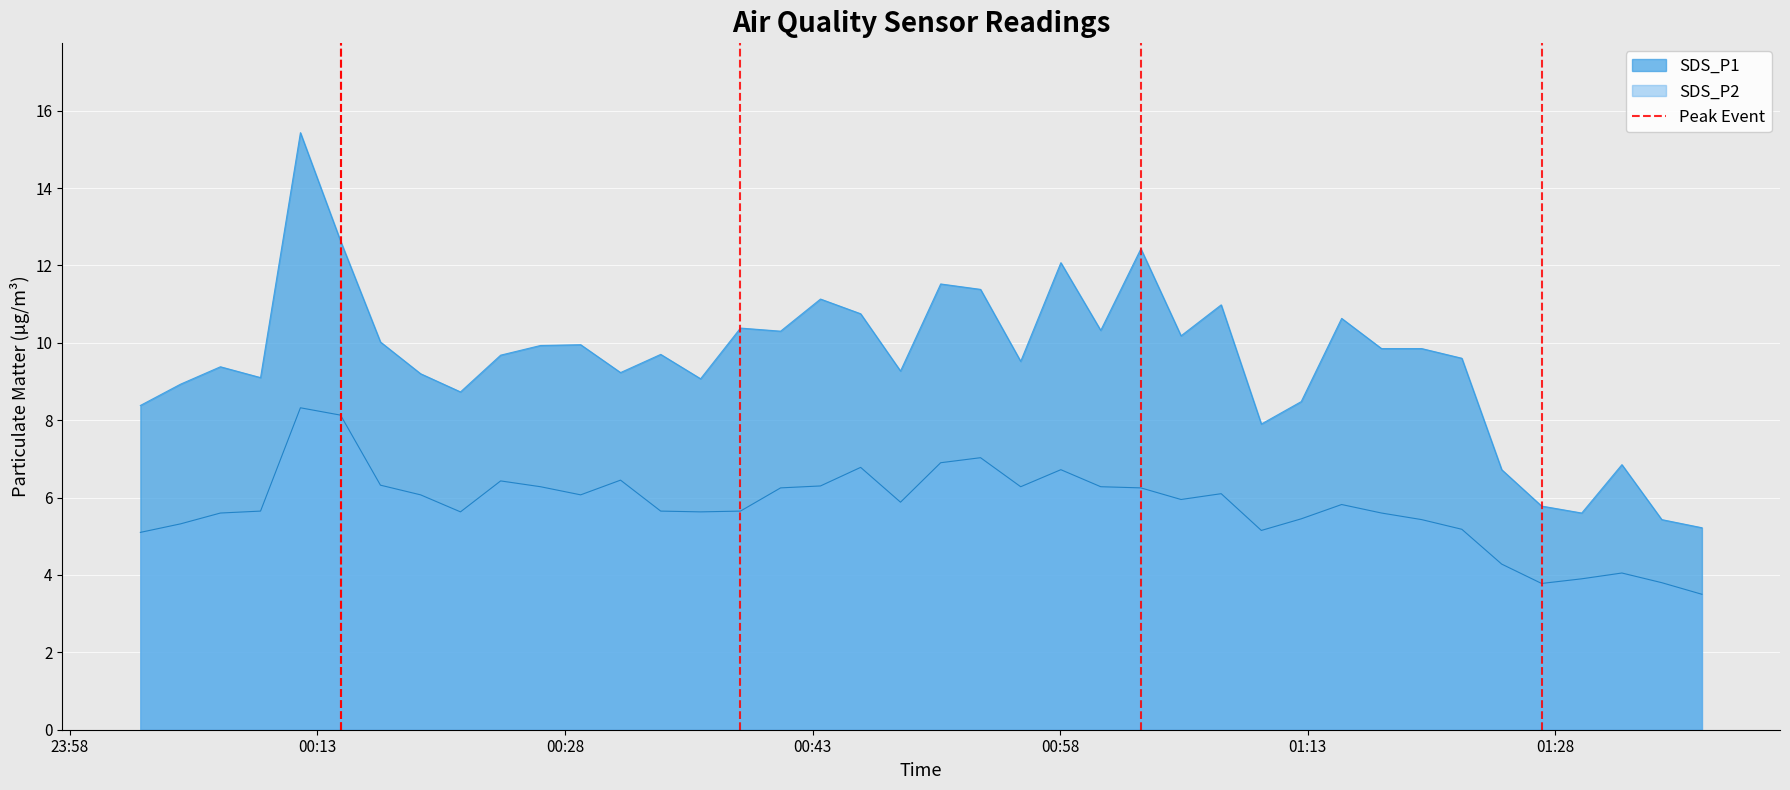

True or false: SDS_P2 and SDS_P1 cross at least once.

False